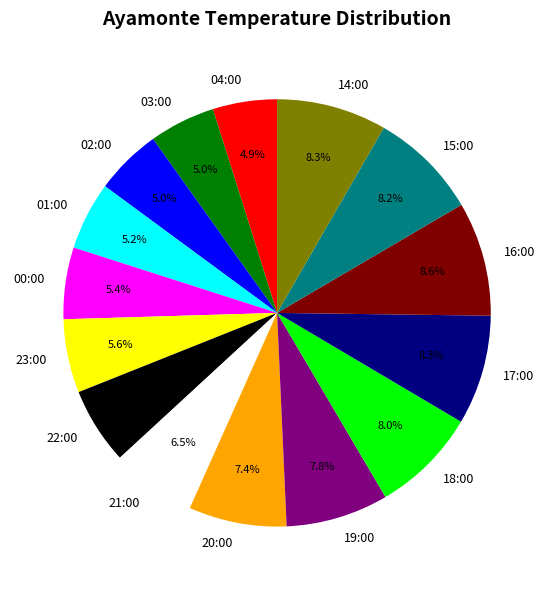

Count the number of slices in the pie.

15